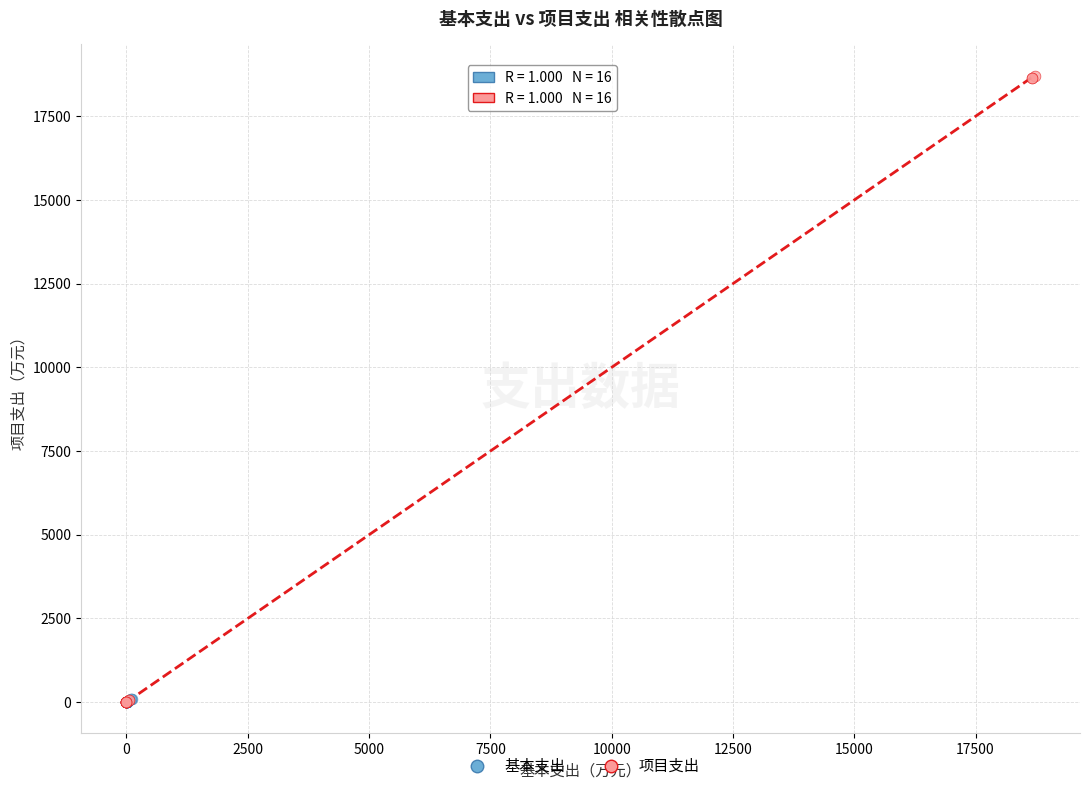

Which series reaches the maximum Y coordinate?

项目支出